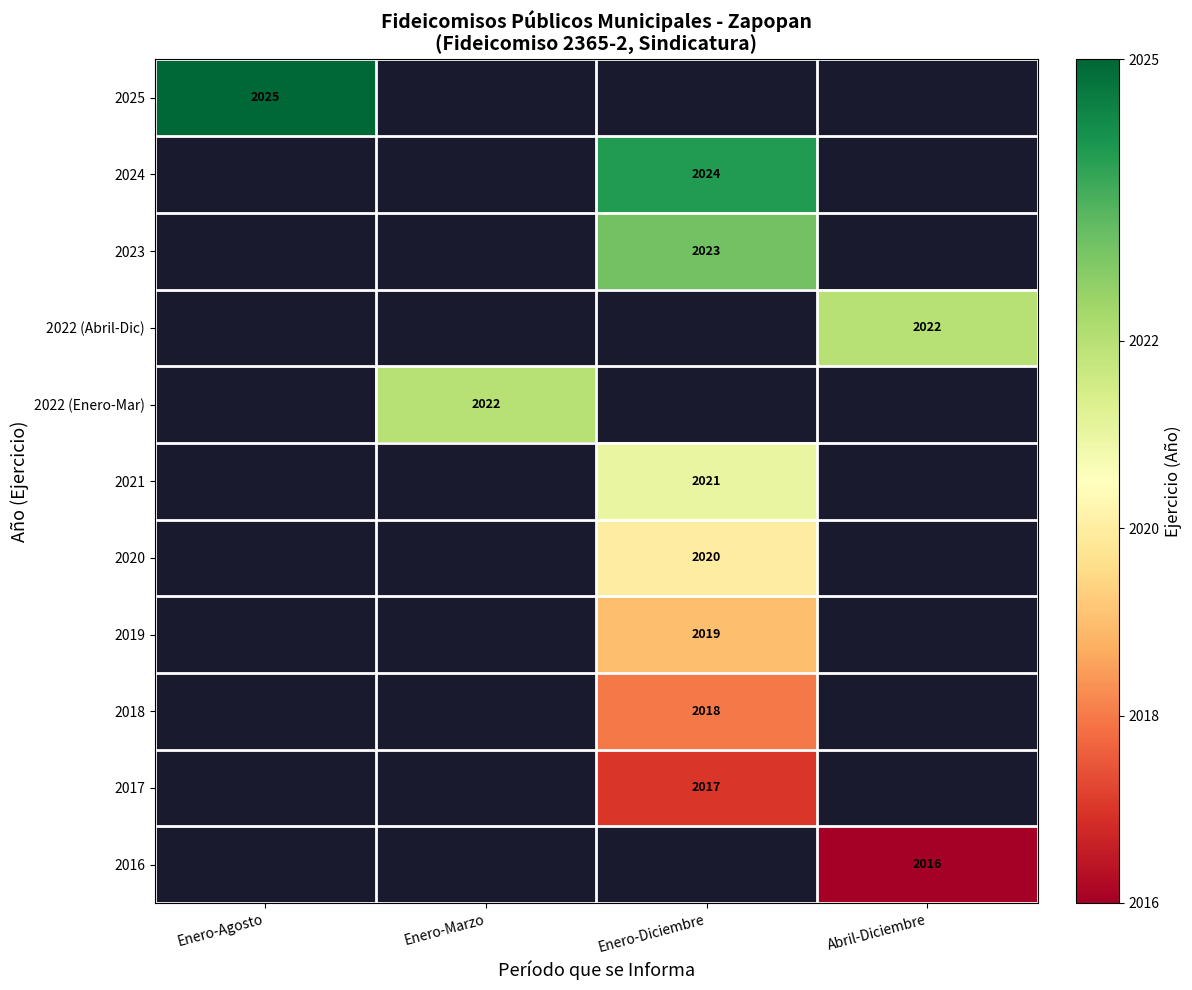

The value of 2022 (Enero-Mar) at Enero-Marzo is 1053. True or false?

False